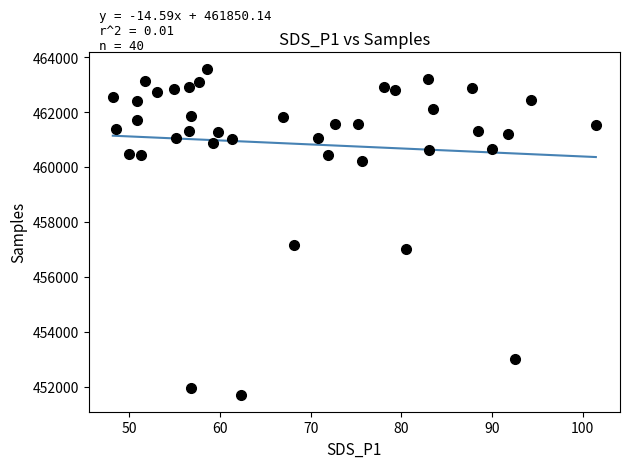

What is the greatest value displayed?

461146.9